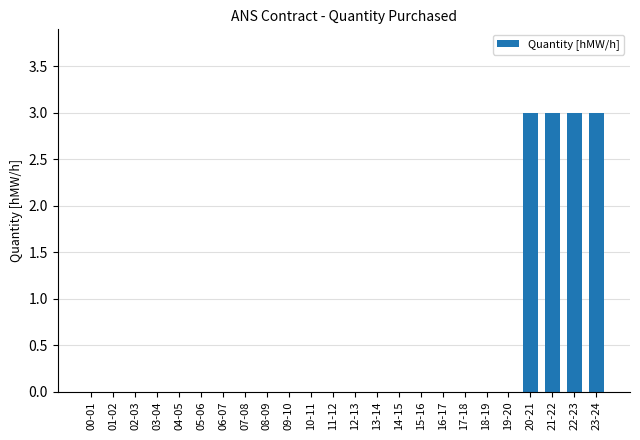

The chart shows a value of 2 at 09-10. True or false?

False